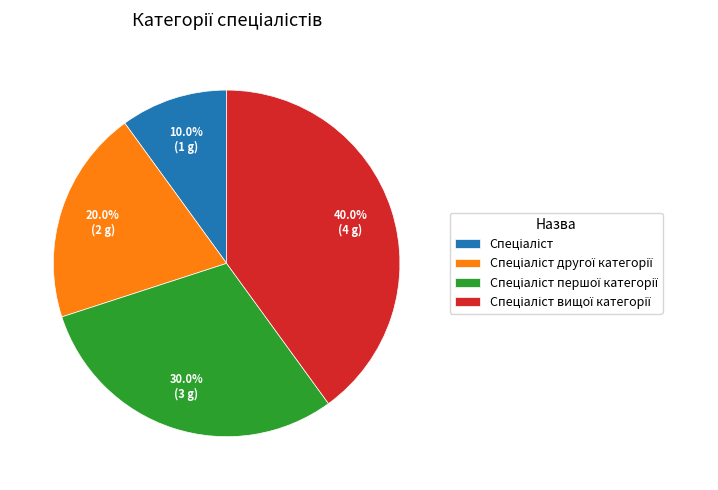

Does any single category account for the majority?

No